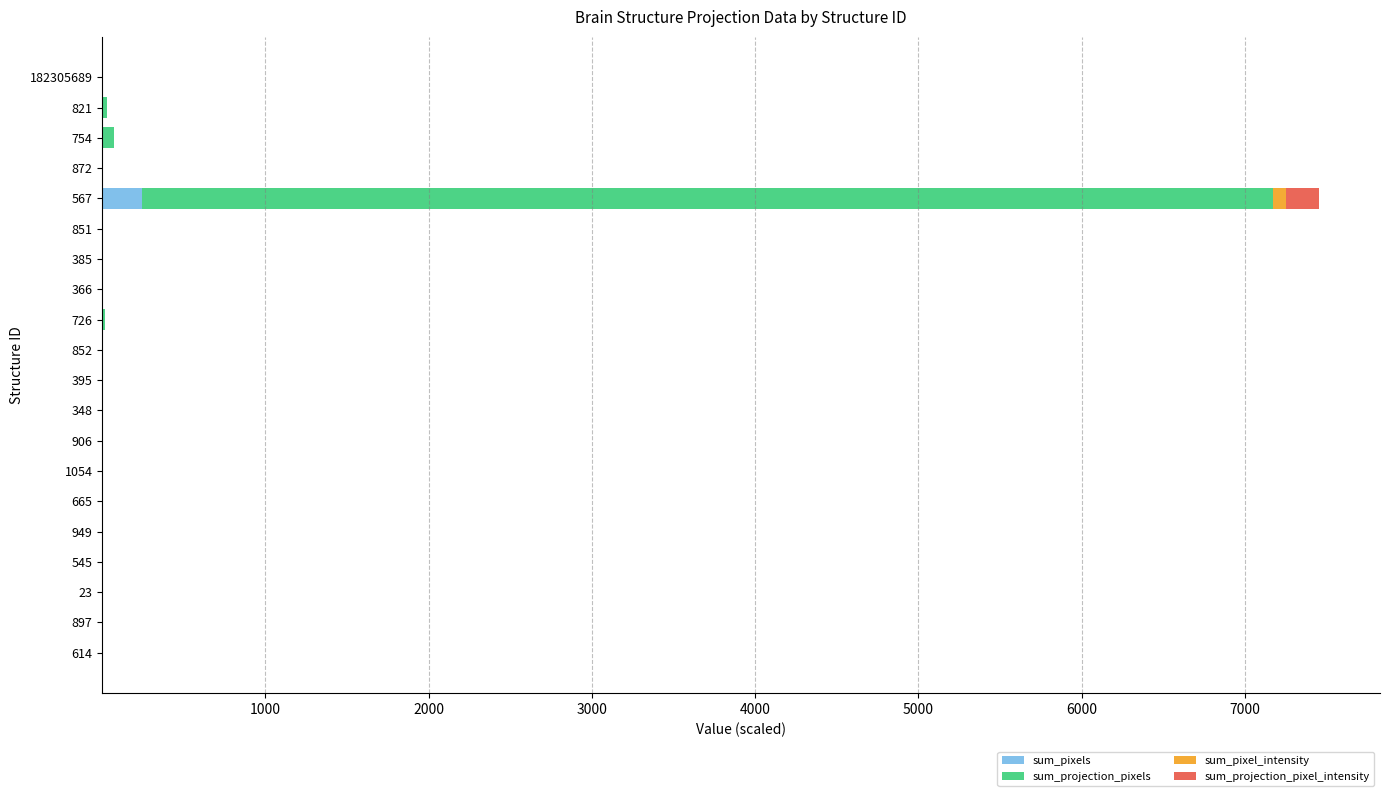

At which category is the sum across all series the highest?

567